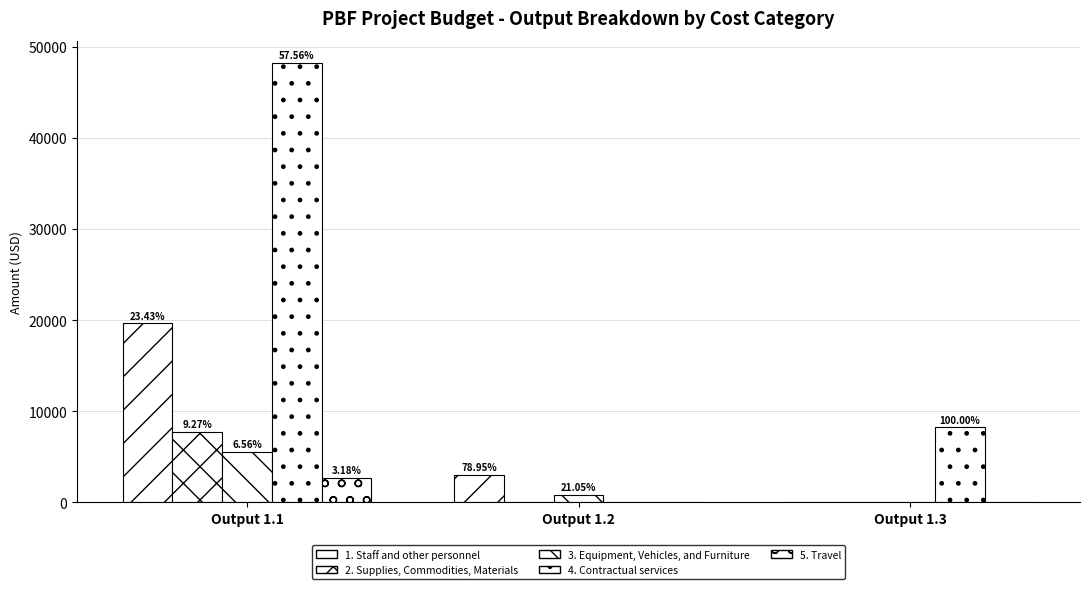

Which series changed the most between Output 1.1 and Output 1.3?

4. Contractual services